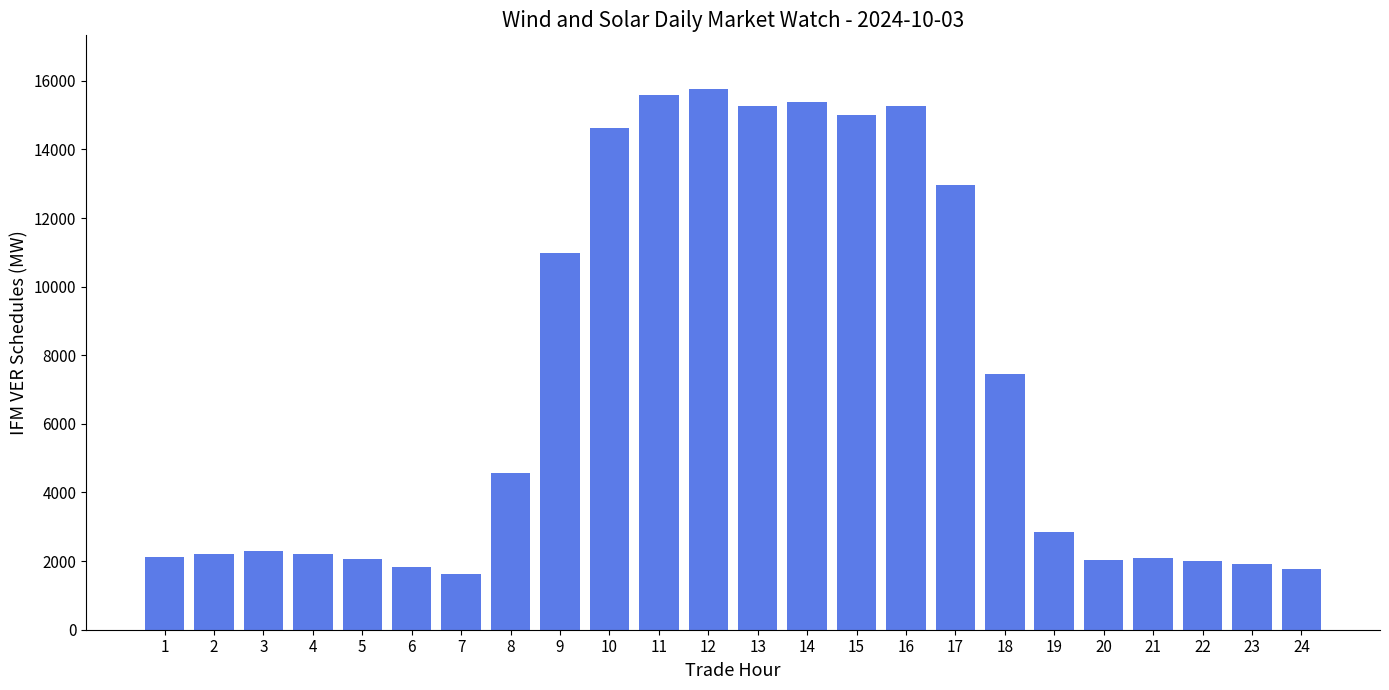

How many data points are above 2847?

12